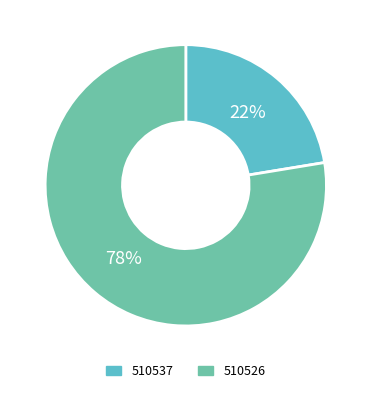

Does 510537 represent more than half of the total?

No